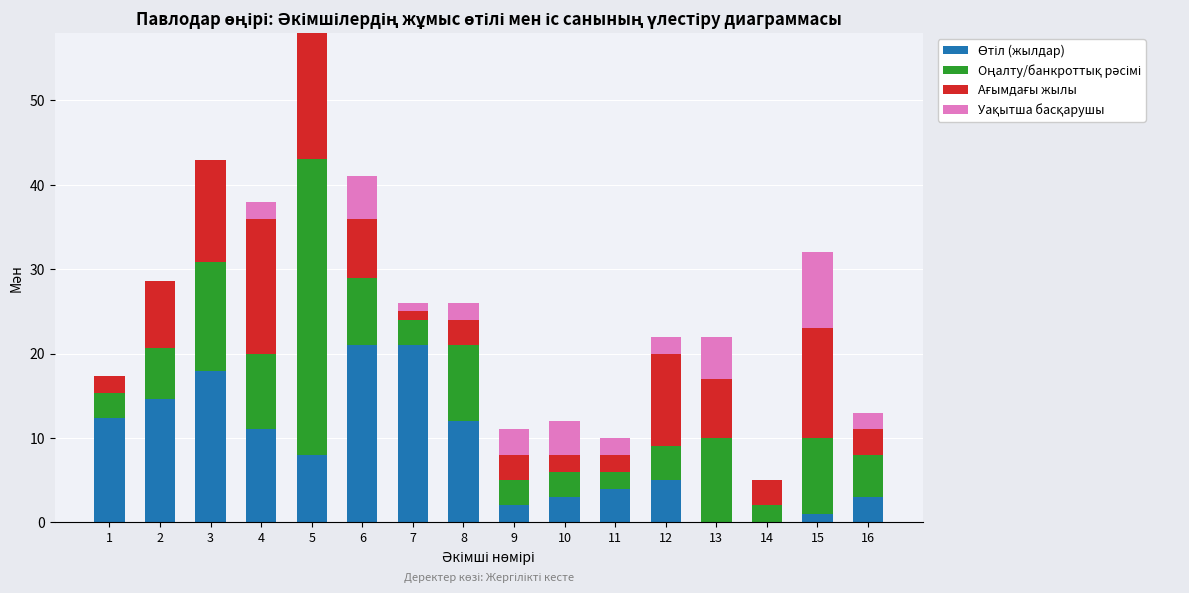

At which category is the sum across all series the highest?

5